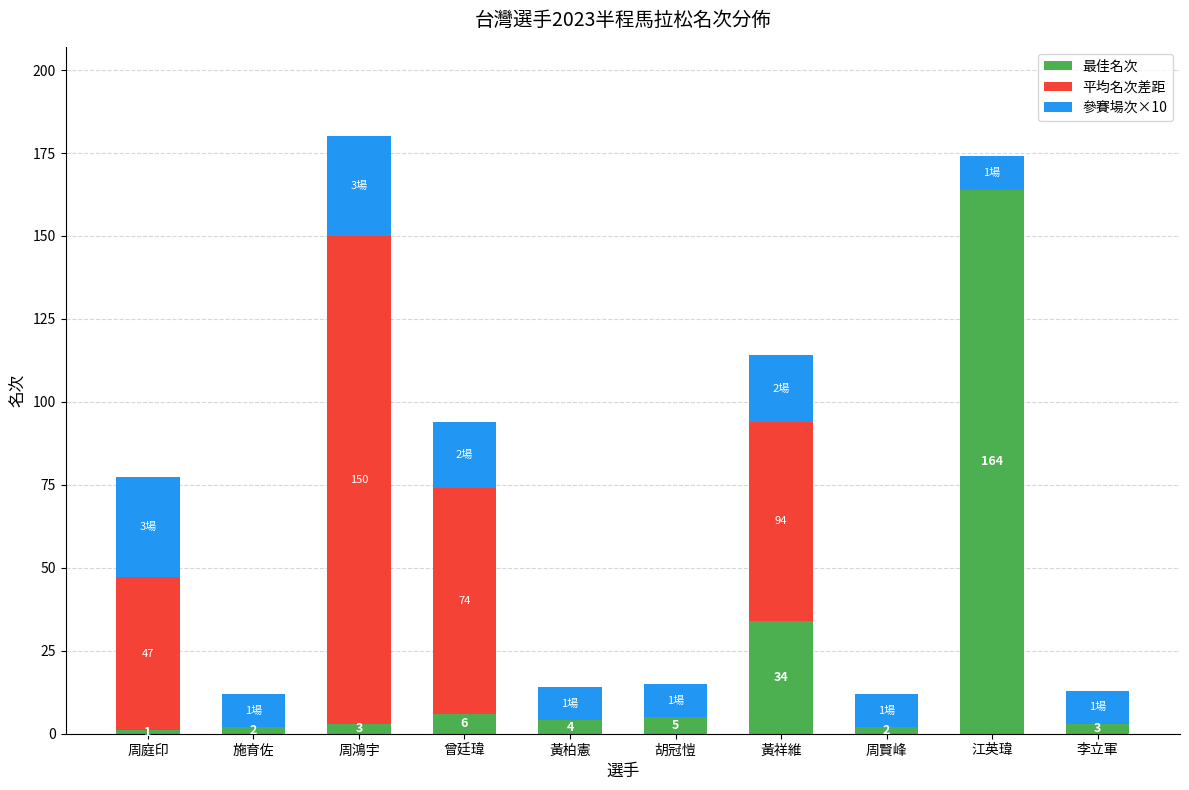

What is the maximum value for 最佳名次?

164.0